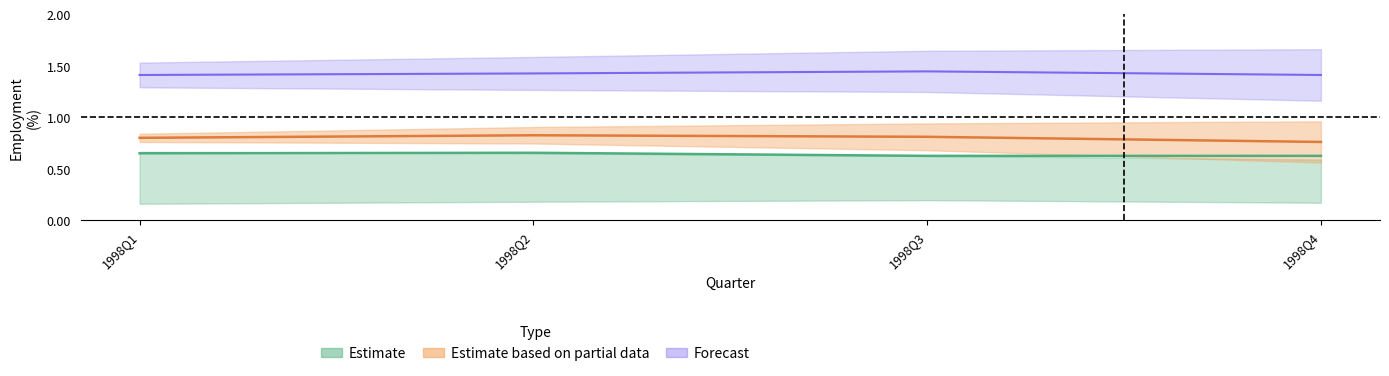

True or false: 15 years and over and 45 - 54 years intersect in this chart.

False